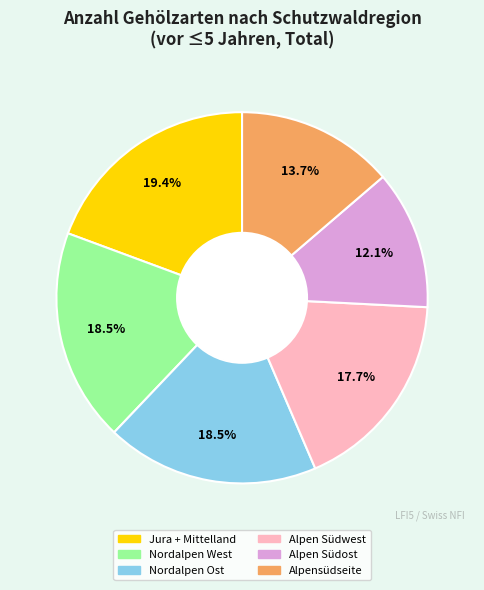

Which has a higher value, Alpensüdseite or Jura + Mittelland?

Jura + Mittelland